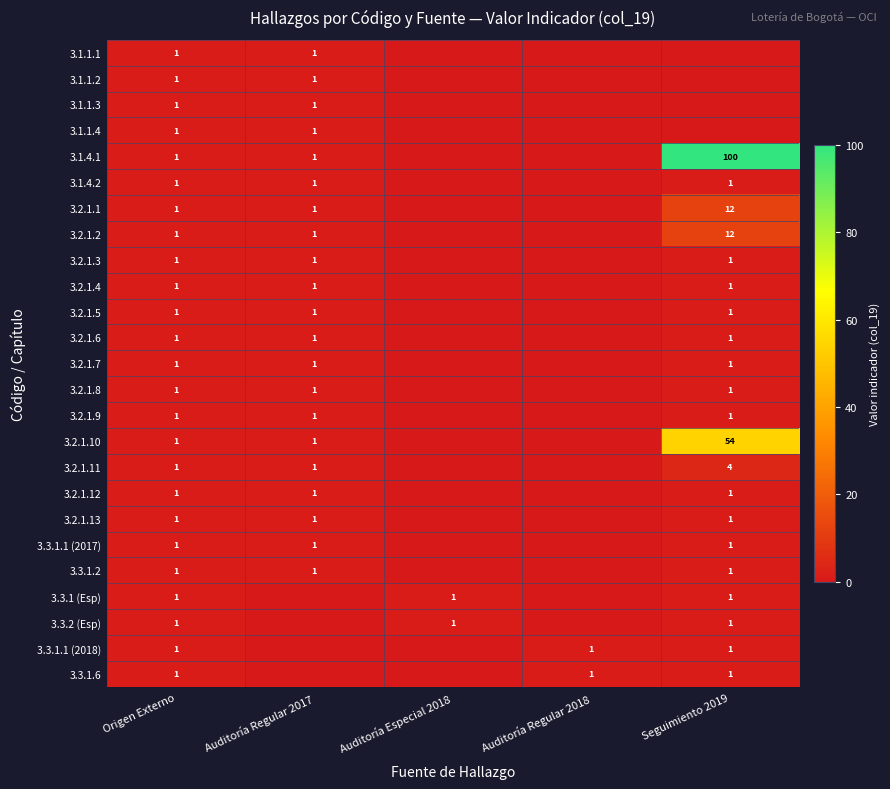

What is the total value across all series at Origen Externo?

25